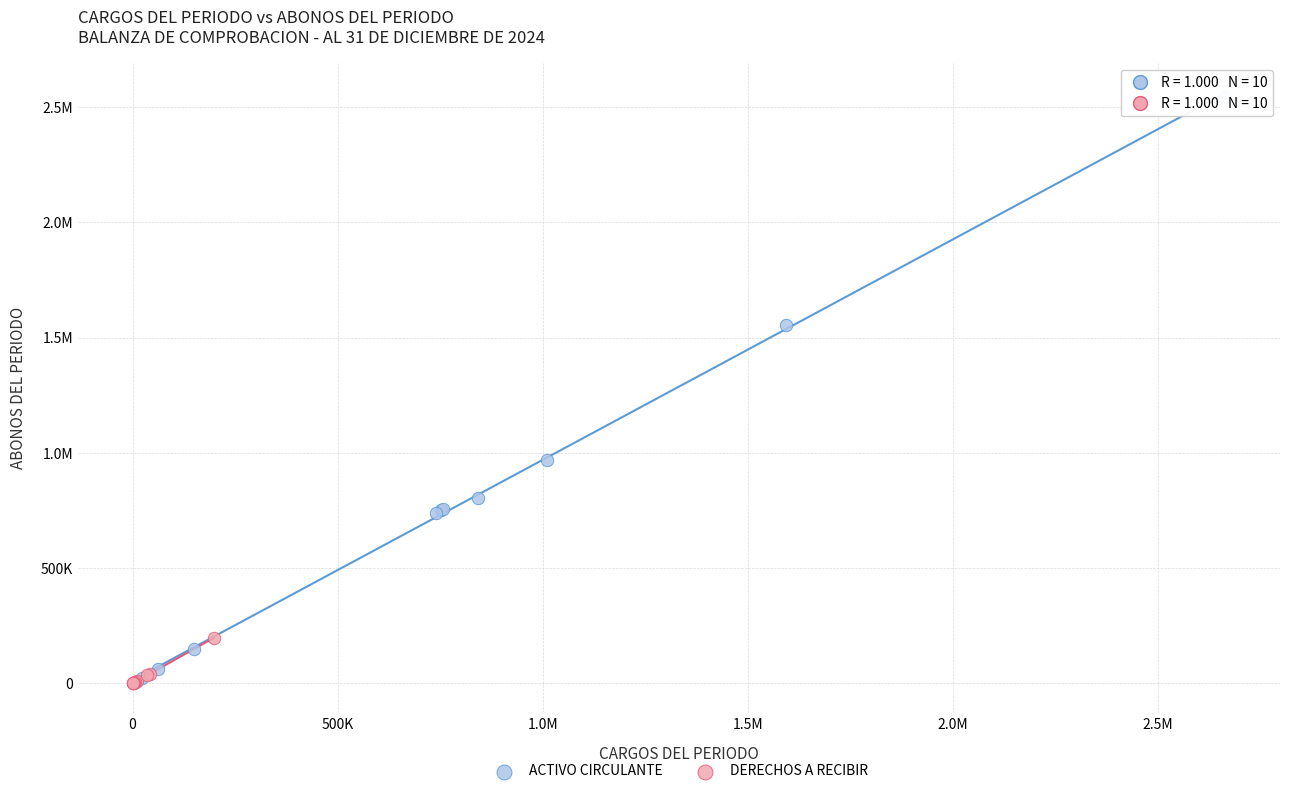

What are all the series names shown in the legend?

ACTIVO CIRCULANTE, DERECHOS A RECIBIR